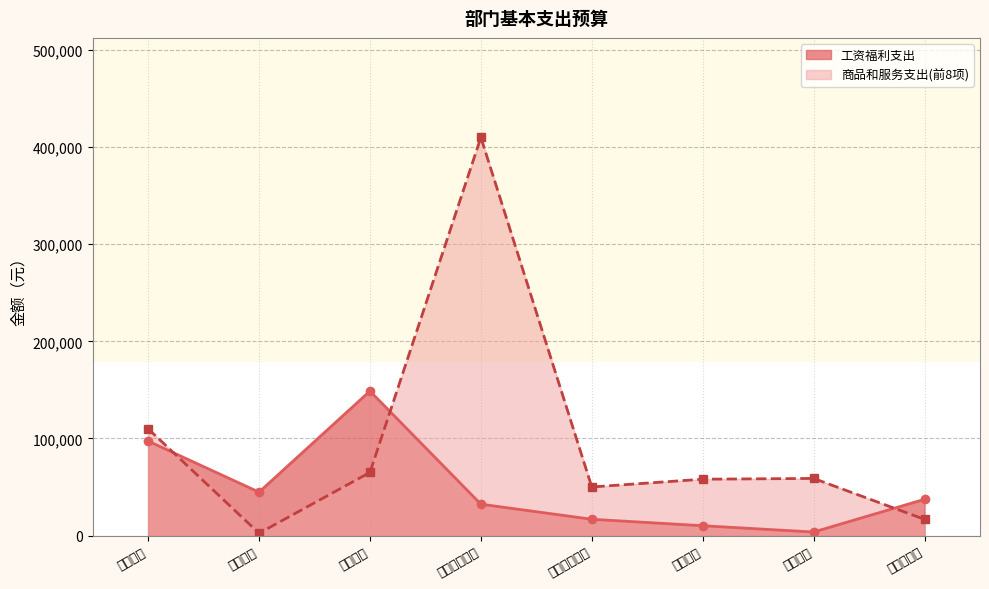

List the labels in order of value, largest first.

绩效工资, 基本工资, 津贴补贴, 住房公积金, 基本养老保险, 基本医疗保险, 医疗补助, 其他社保